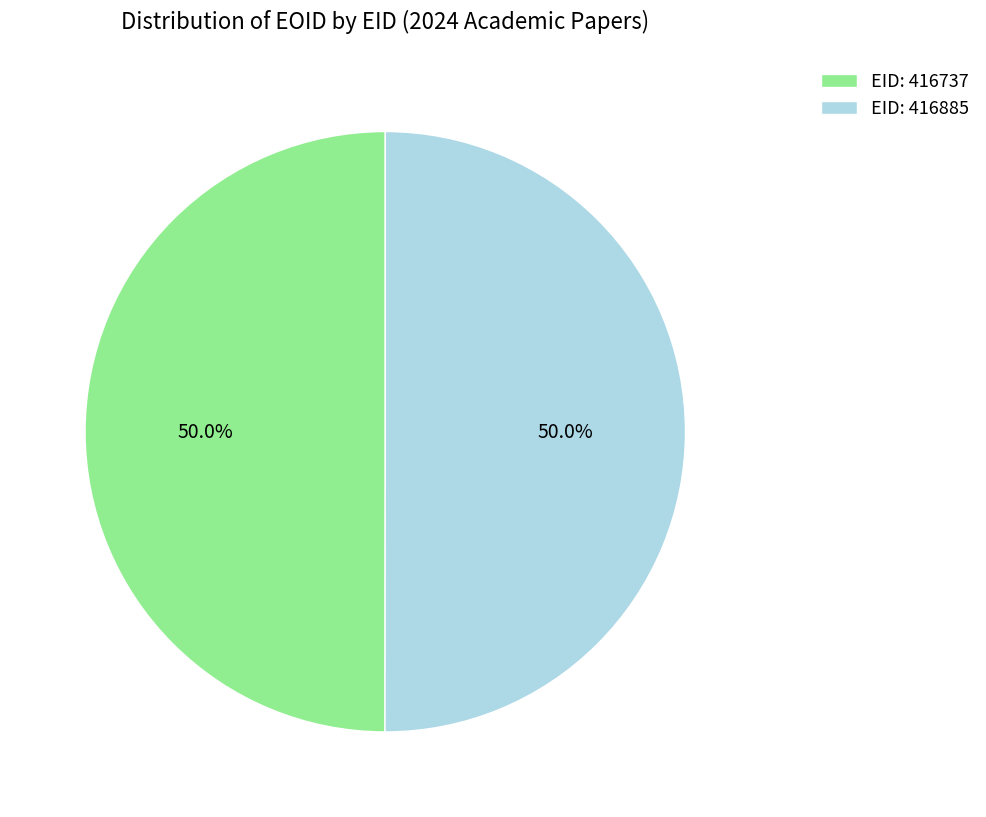

What is the total percentage of EID: 416737 and EID: 416885?

100.0%